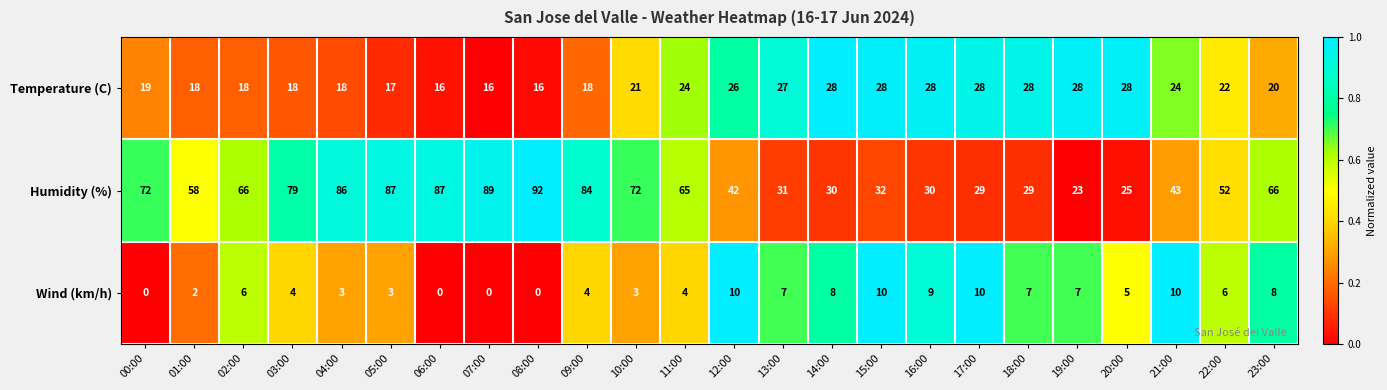

Is it true that Wind (km/h) equals 3 at 09:00?

False